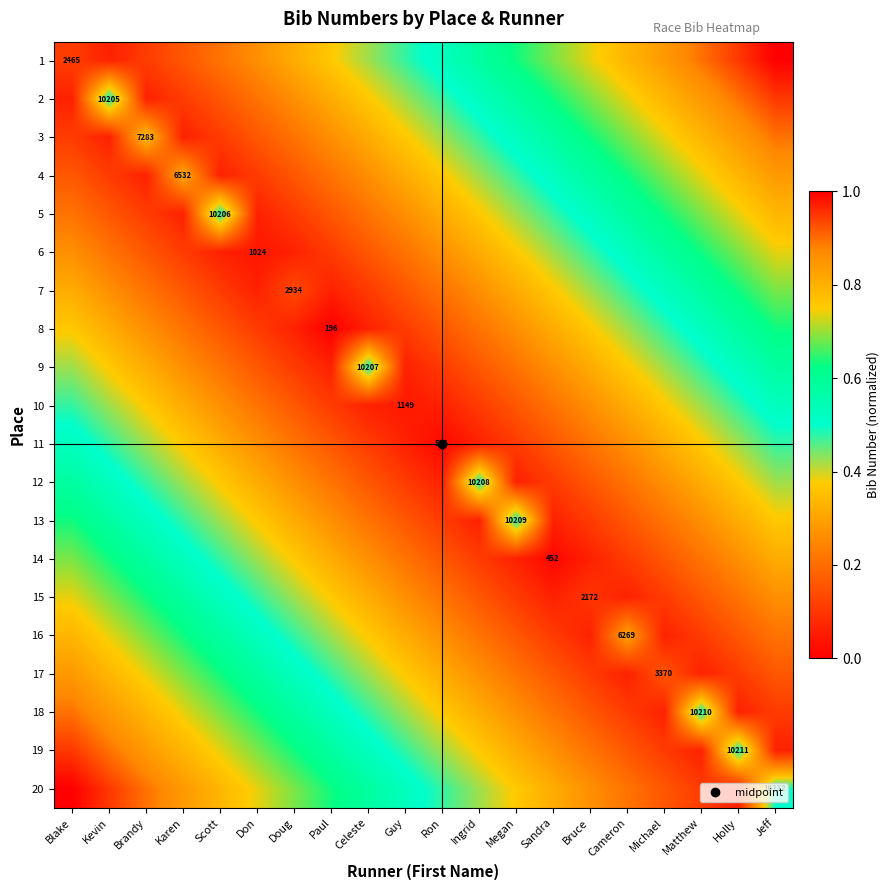

How many series are shown in this chart?

20